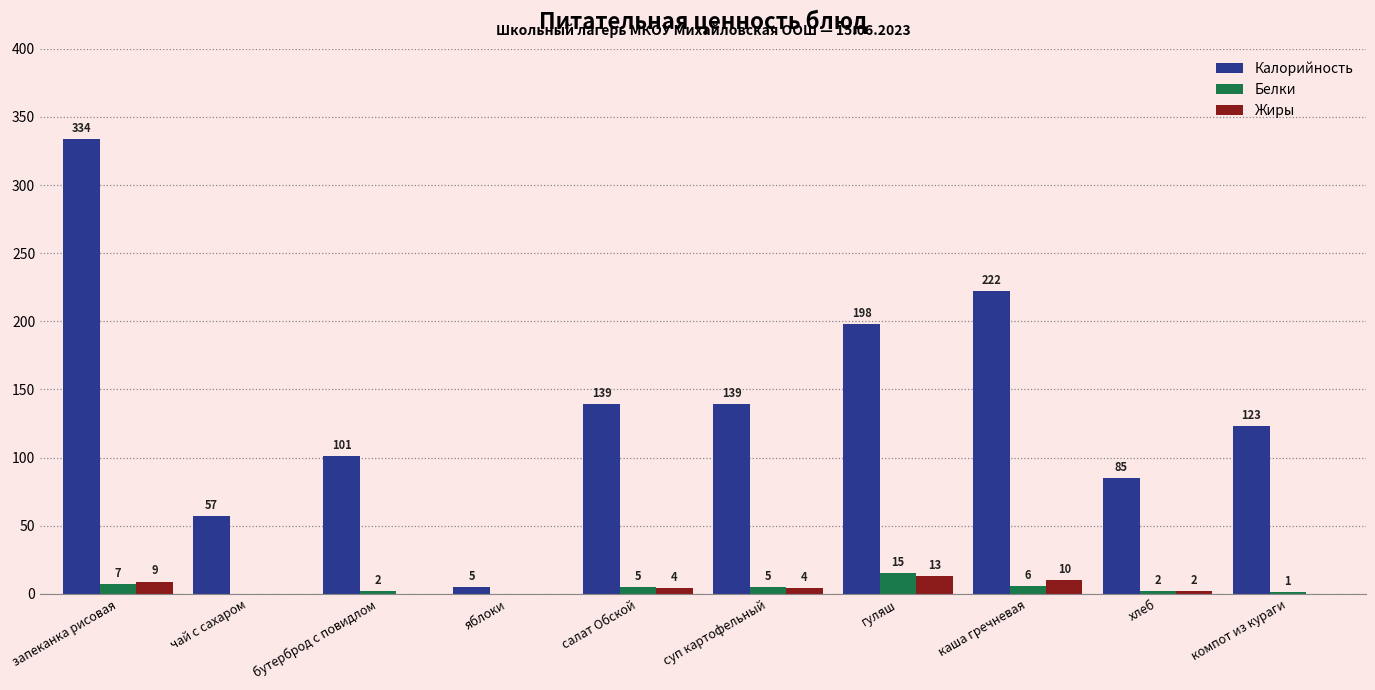

Which series changed the most between гуляш and хлеб?

Калорийность